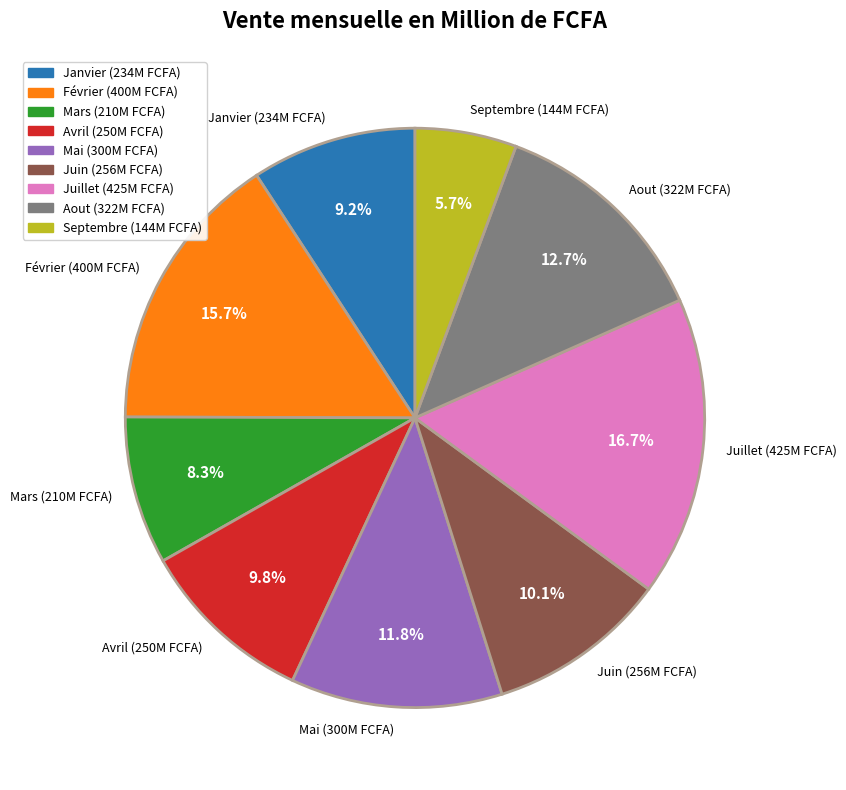

How many slices are in this pie chart?

9